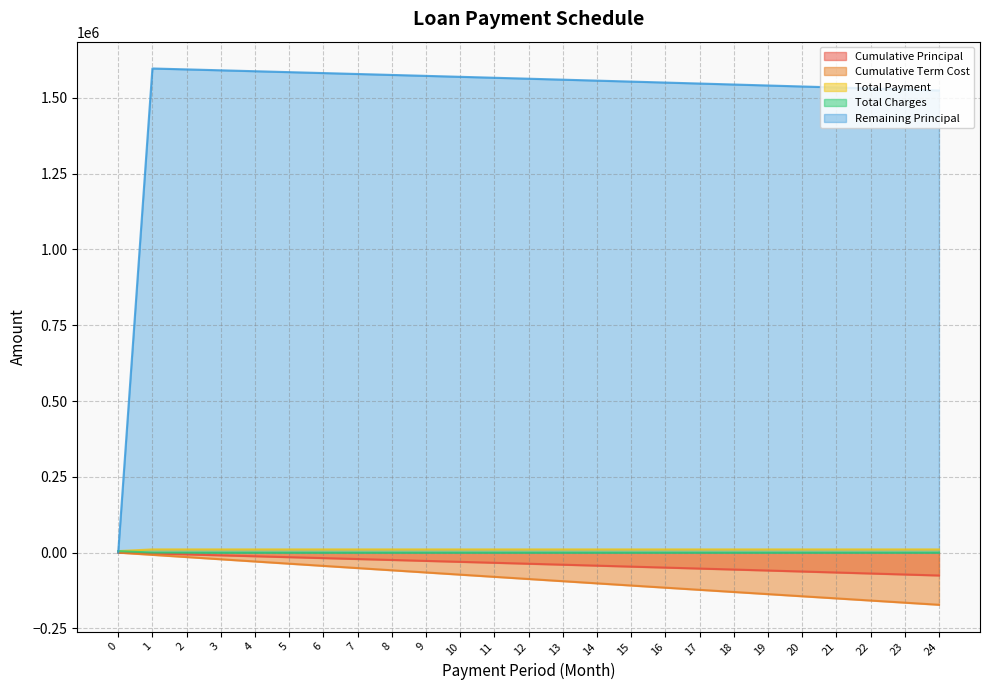

Which has a higher value, 13 or 2?

2